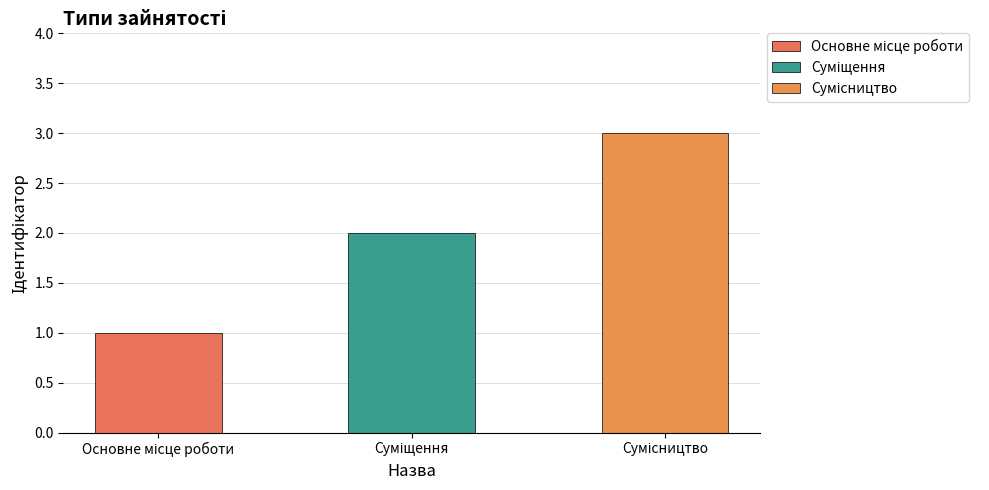

How many bars are there in total?

3